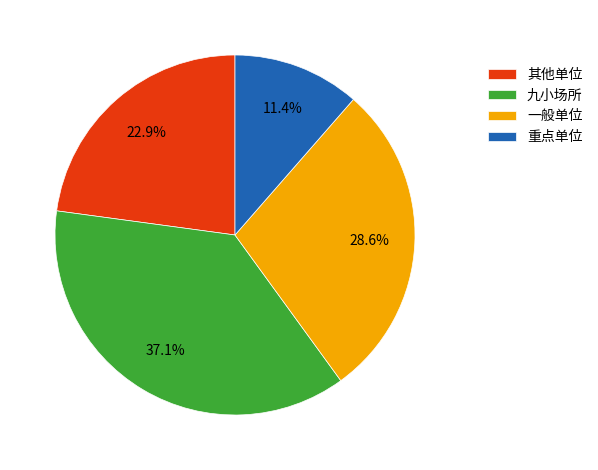

Does 一般单位 represent more than half of the total?

No